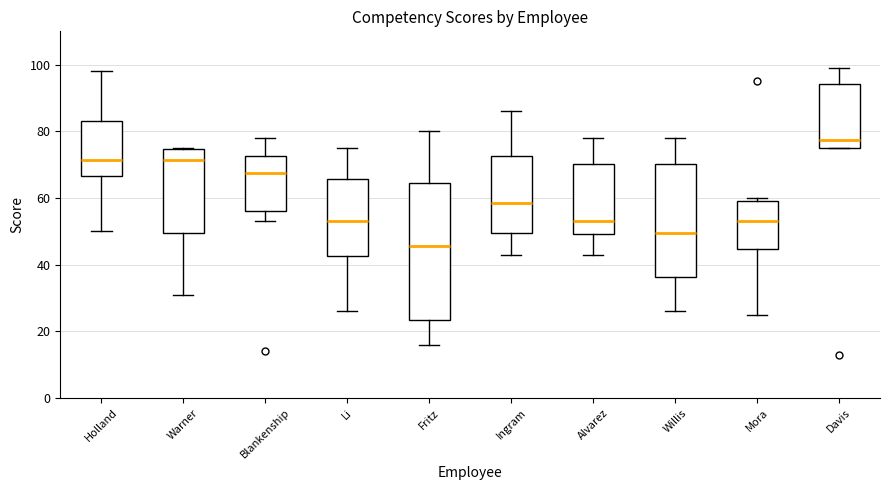

Which box is the tallest, from its lower edge to its upper edge?

Fritz